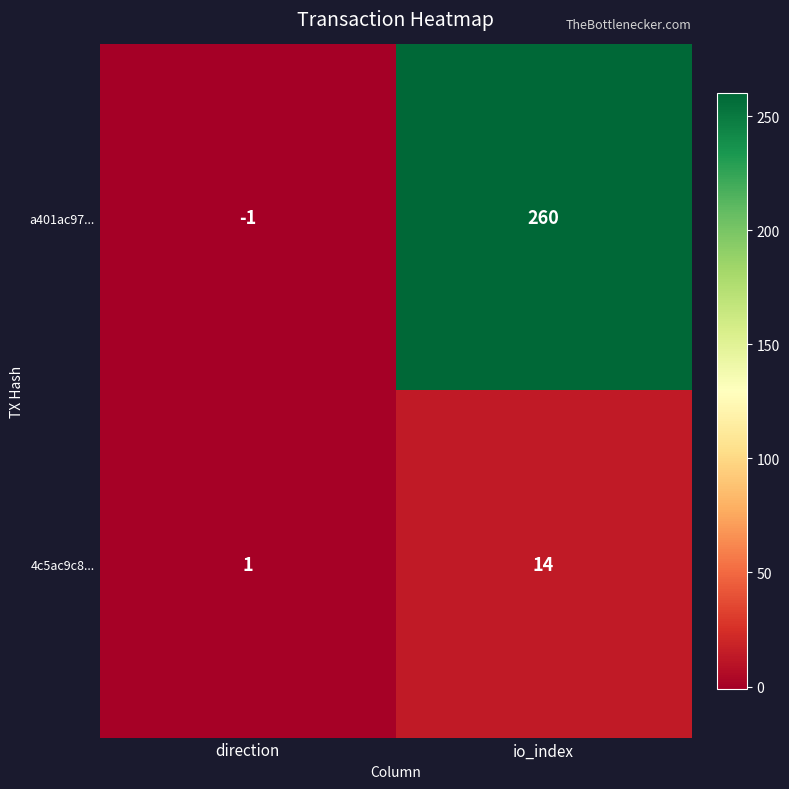

The value of 4c5ac9c8... at direction is 2. True or false?

False